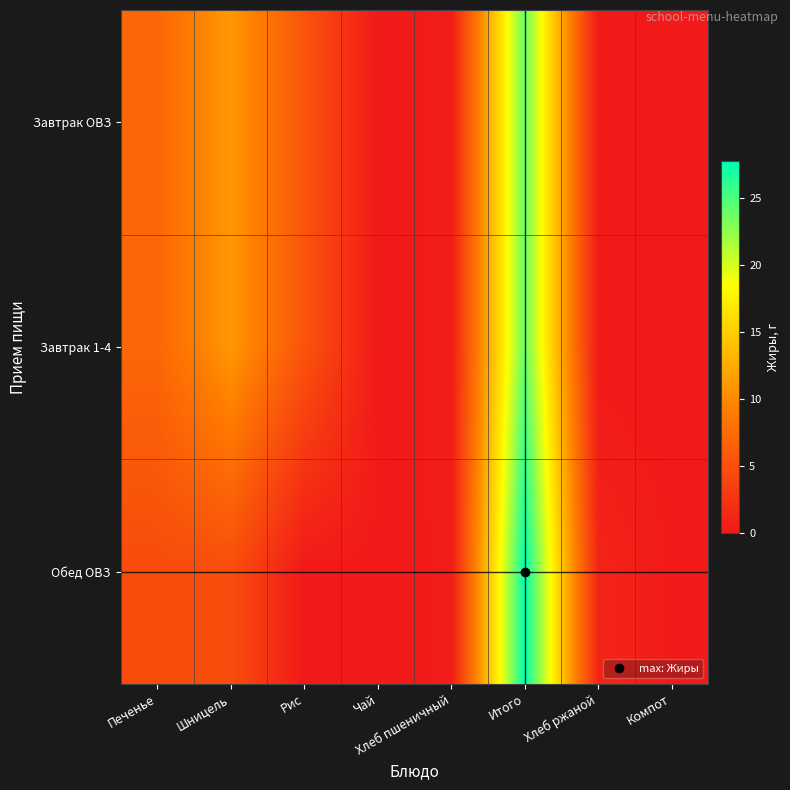

At which category is the sum across all series the highest?

Итого